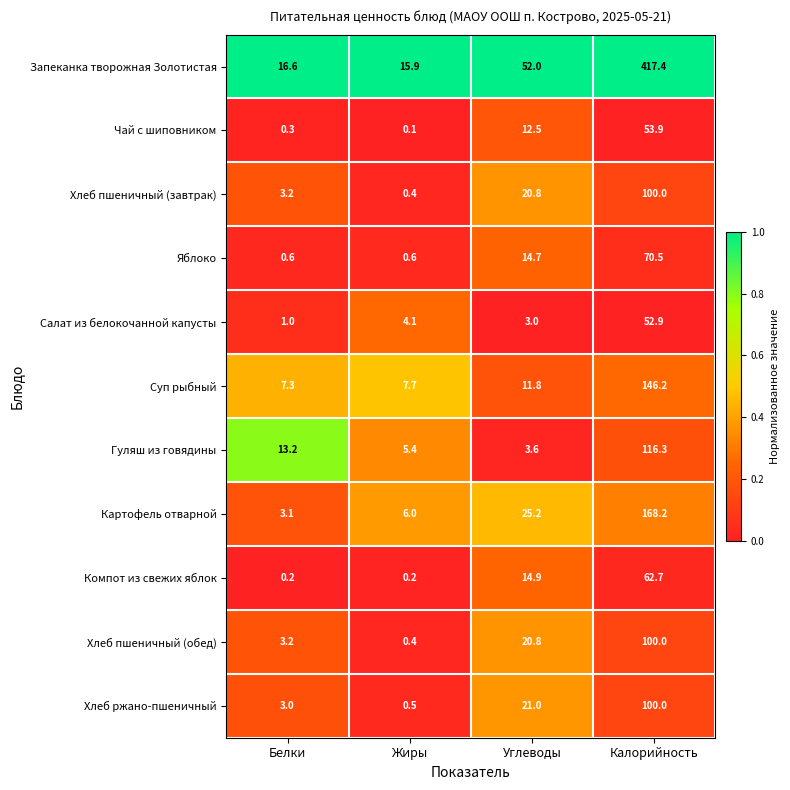

The value of Гуляш из говядины at Углеводы is 6.3. True or false?

False